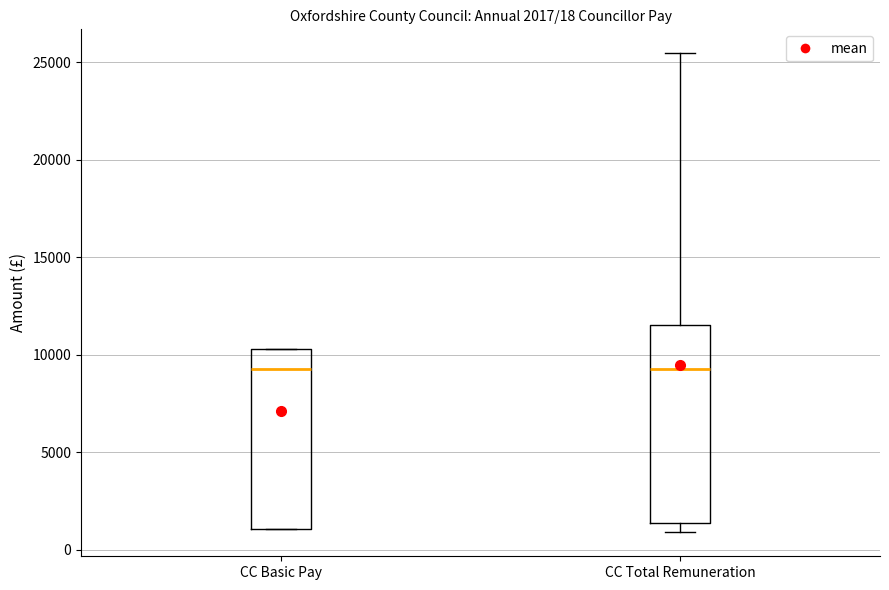

Which box is the tallest, from its lower edge to its upper edge?

CC Total Remuneration